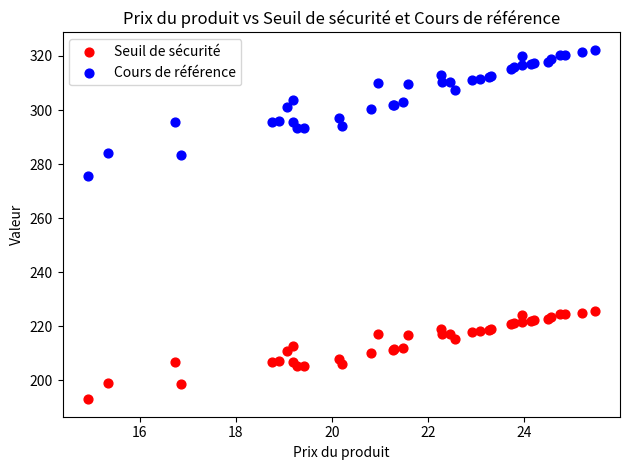

Which series contains the lowest Y value?

Seuil de sécurité